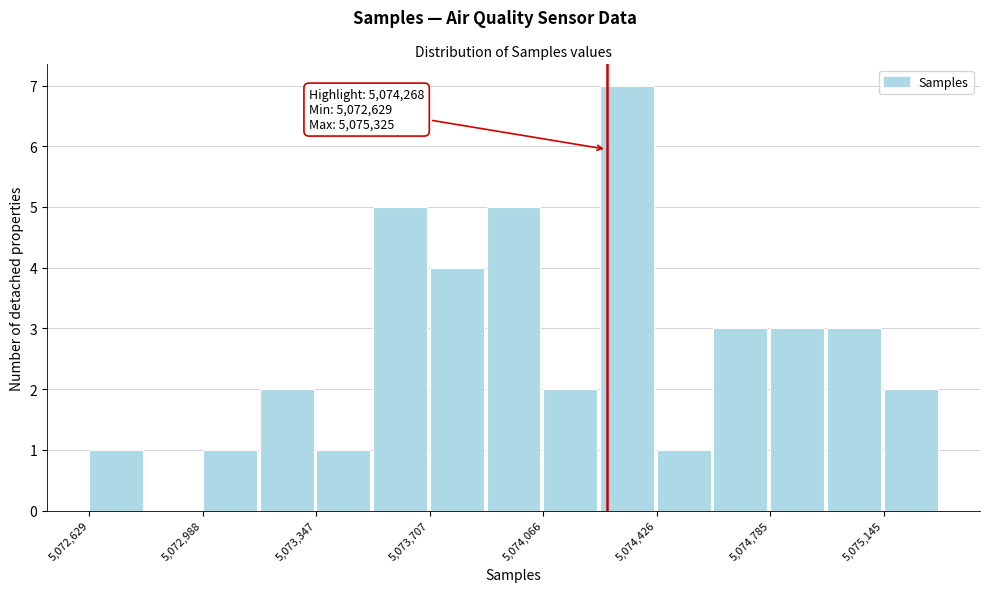

Around what value on the x-axis is the tallest bar? Give the approximate position of its centre, as read against the axis.

5074350